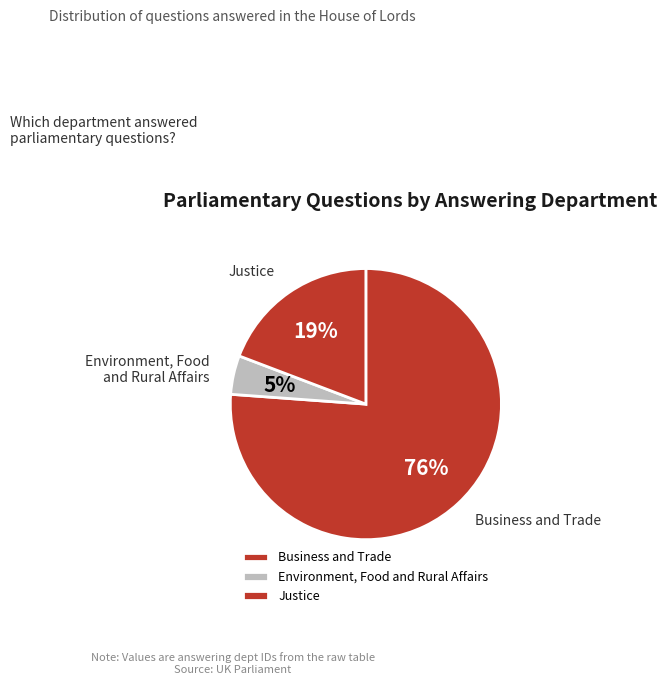

The Business and Trade slice represents 63% of the pie. True or false?

False